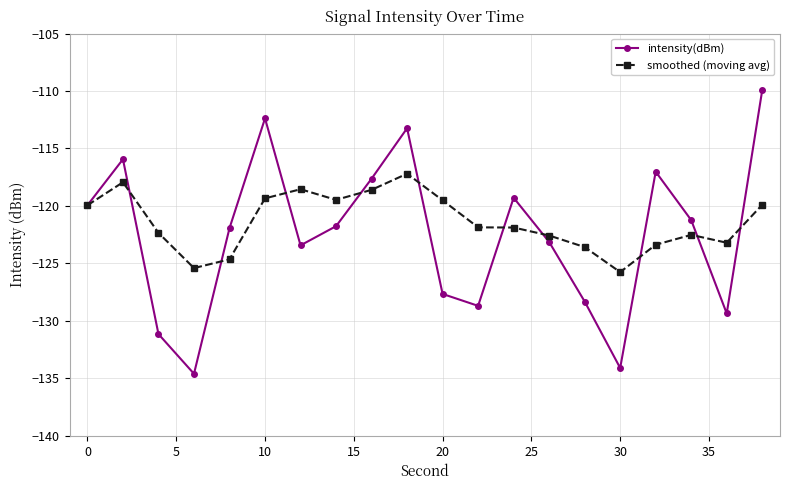

What is the minimum value shown in the chart?

-134.6